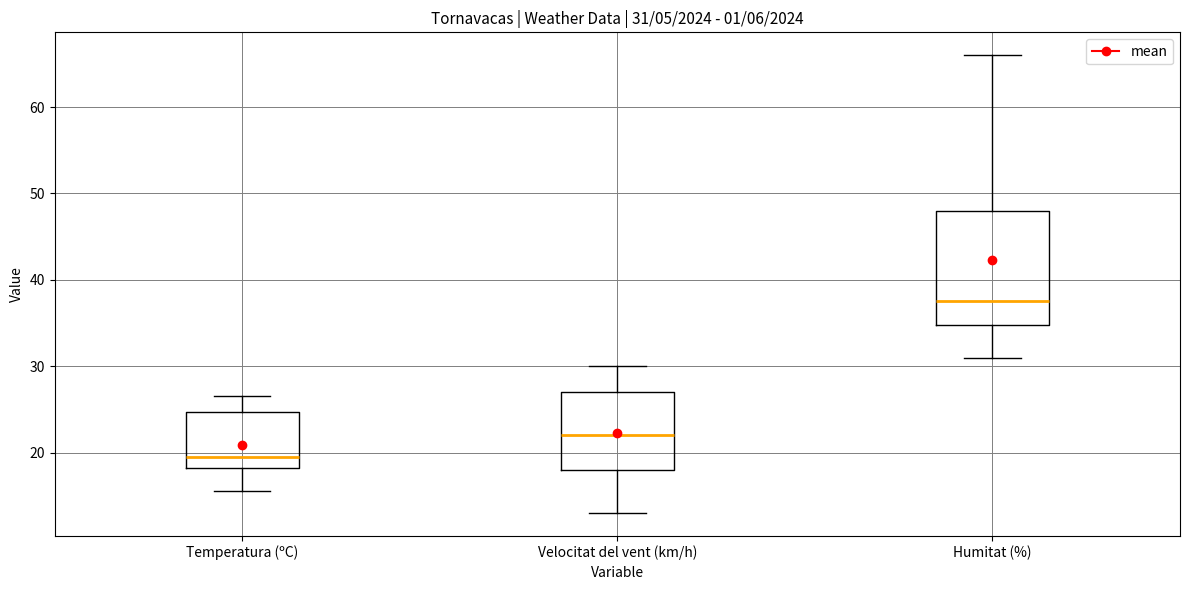

Comparing the boxes themselves (not the whiskers), which one is the tallest?

Humitat (%)